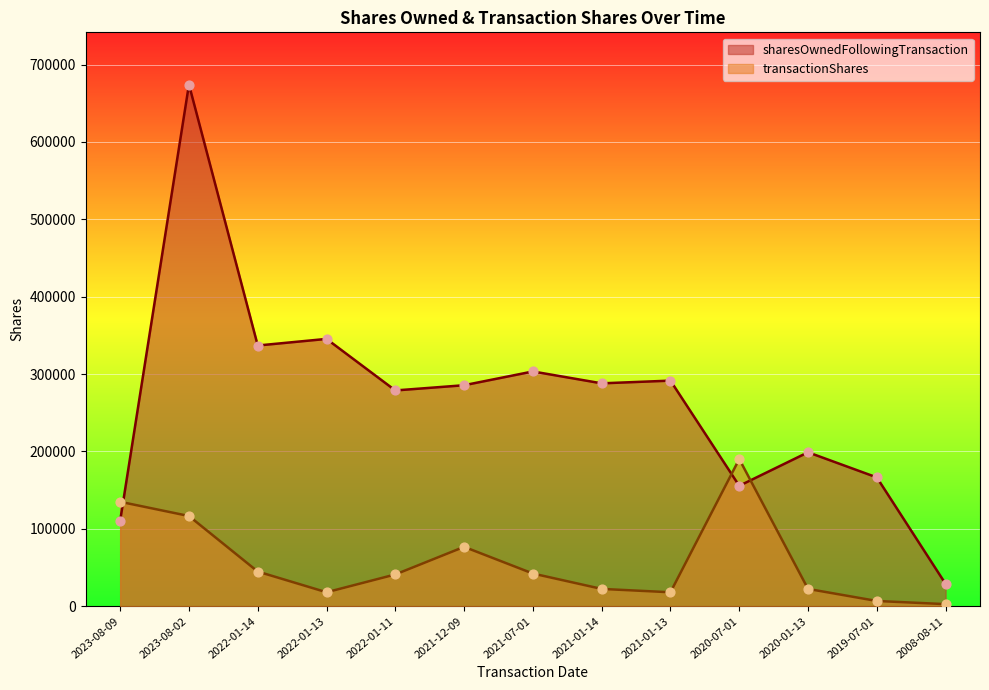

Which series has the largest Y range (max minus min)?

sharesOwnedFollowingTransaction